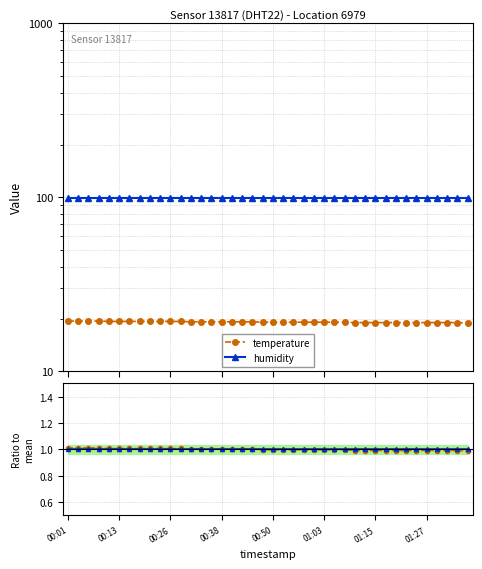

True or false: temperature has a value of 12.8 at 00:38.

False